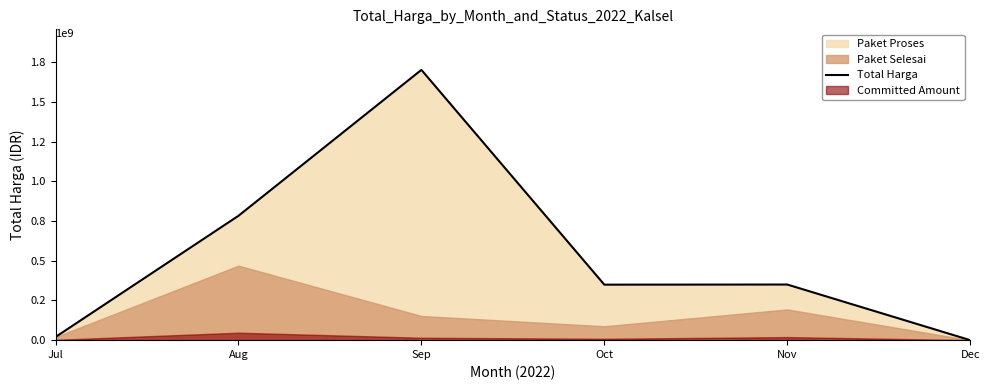

List the labels in order of value, largest first.

Sep, Aug, Nov, Oct, Jul, Dec